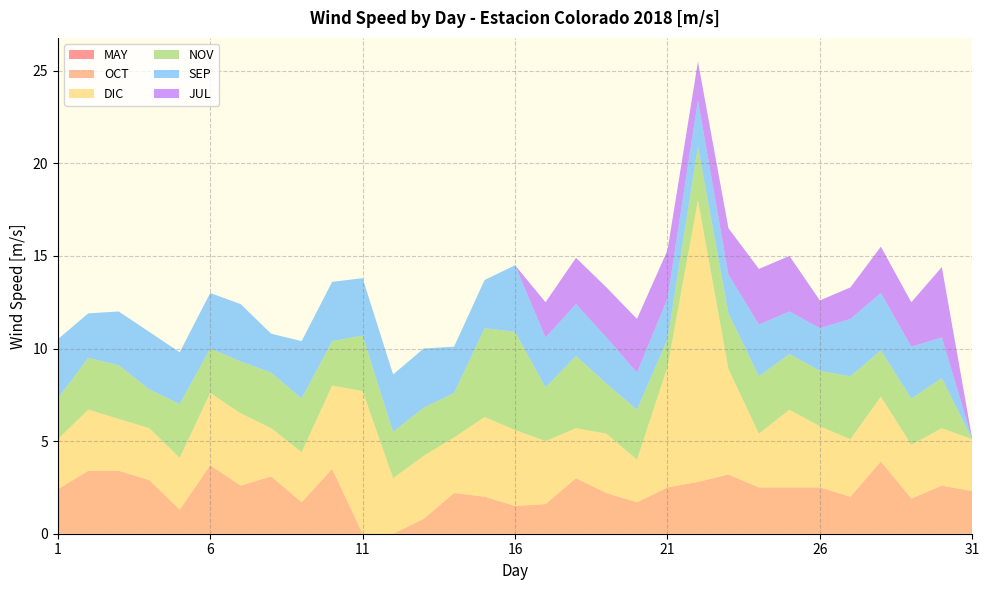

Reading right to left, extract all data points from this chart.

MAY: 0.0	0.0	0.0	0.0	0.0	0.0	0.0	0.0	0.0	0.0	0.0	0.0	0.0	0.0	0.0	0.0	0.0	0.0	0.0	0.0	0.0	0.0	0.0	0.0	0.0	0.0	0.0	0.0	0.0	0.0	0.0
OCT: 2.3	2.6	1.9	3.9	2.0	2.5	2.5	2.5	3.2	2.8	2.5	1.7	2.2	3.0	1.6	1.5	2.0	2.2	0.8	0.0	0.0	3.5	1.7	3.1	2.6	3.7	1.3	2.9	3.4	3.4	2.4
DIC: 2.8	3.1	2.9	3.5	3.1	3.3	4.2	2.9	5.7	15.2	6.5	2.3	3.2	2.7	3.4	4.1	4.3	3.0	3.4	3.0	7.7	4.5	2.7	2.6	3.9	3.9	2.8	2.8	2.8	3.3	2.7
NOV: 0.0	2.7	2.5	2.5	3.4	3.0	3.0	3.1	3.0	2.9	1.5	2.7	2.7	3.9	2.9	5.3	4.8	2.4	2.6	2.5	3.0	2.4	2.9	3.0	2.8	2.4	2.9	2.1	2.9	2.8	2.2
SEP: 0.0	2.2	2.8	3.1	3.1	2.3	2.3	2.8	2.1	2.5	2.2	2.0	2.5	2.8	2.7	3.6	2.6	2.5	3.2	3.1	3.1	3.2	3.1	2.1	3.1	3.0	2.8	3.1	2.9	2.4	3.2
JUL: 0.0	3.8	2.4	2.5	1.7	1.5	3.0	3.0	2.5	2.1	2.6	2.9	2.7	2.5	1.9	0.0	0.0	0.0	0.0	0.0	0.0	0.0	0.0	0.0	0.0	0.0	0.0	0.0	0.0	0.0	0.0